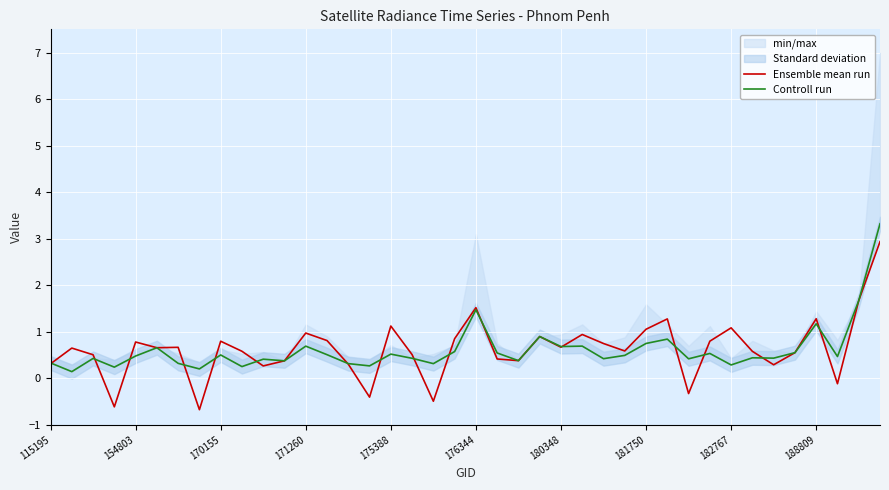

List the series in order of their peak value, lowest first.

Ensemble mean run, Controll run